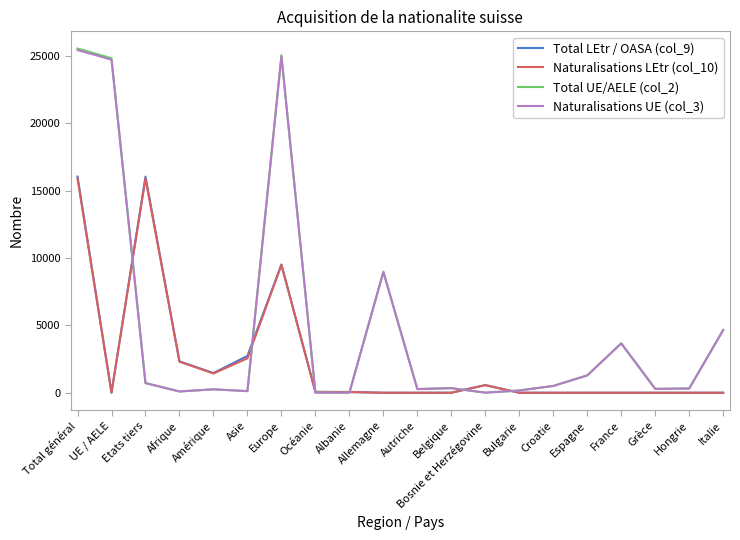

What is the difference between the Total LEtr / OASA (col_9) values at Océanie and Hongrie?

66